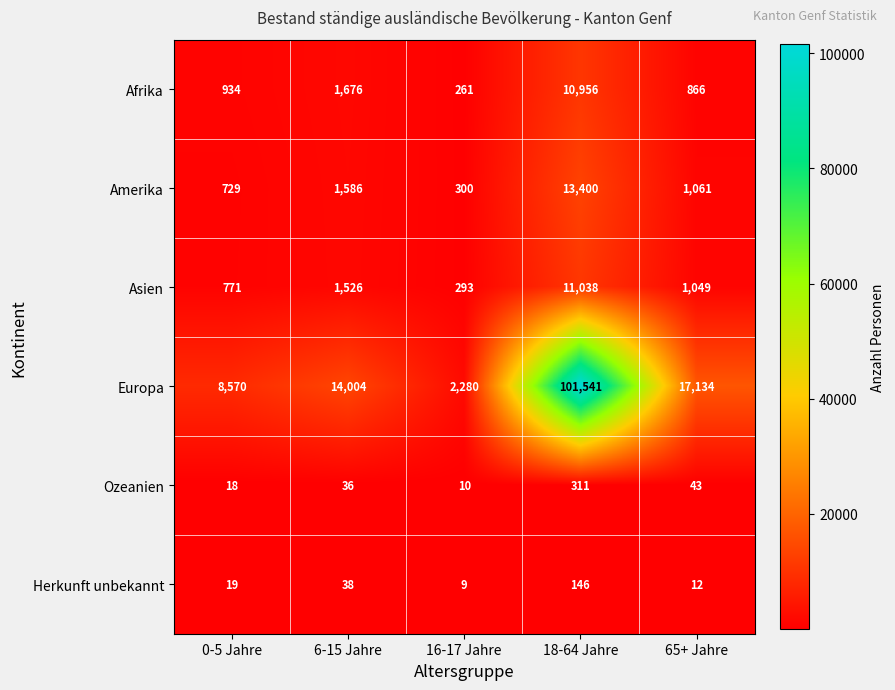

What is the smallest value displayed?

9